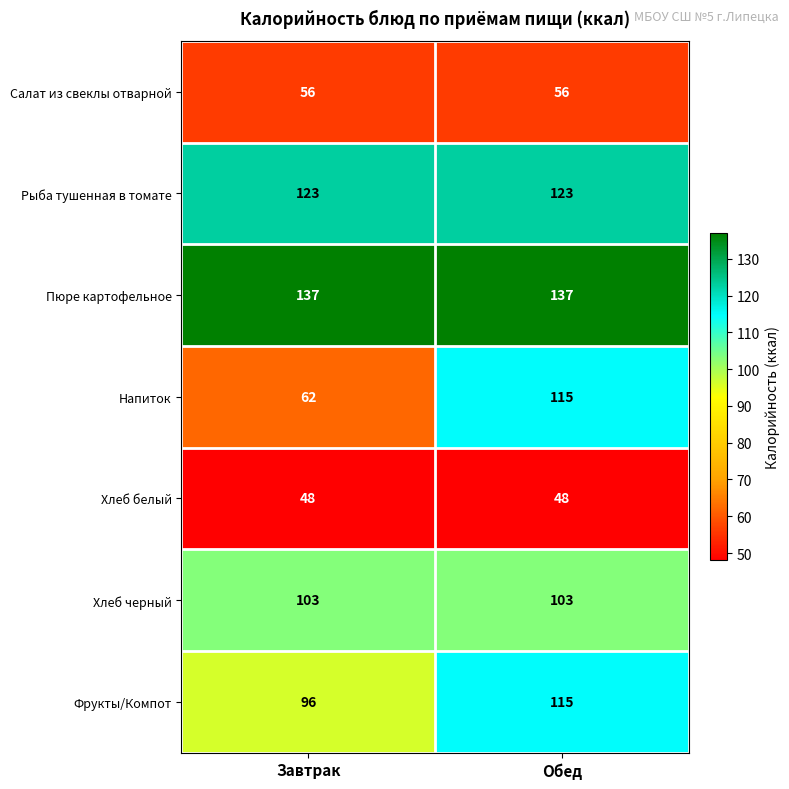

Reading left to right, list all the values displayed in this chart.

Салат из свеклы отварной: Завтрак=56	Обед=56
Рыба тушенная в томате: Завтрак=123	Обед=123
Пюре картофельное: Завтрак=137	Обед=137
Напиток: Завтрак=62	Обед=115
Хлеб белый: Завтрак=48	Обед=48
Хлеб черный: Завтрак=103	Обед=103
Фрукты/Компот: Завтрак=96	Обед=115